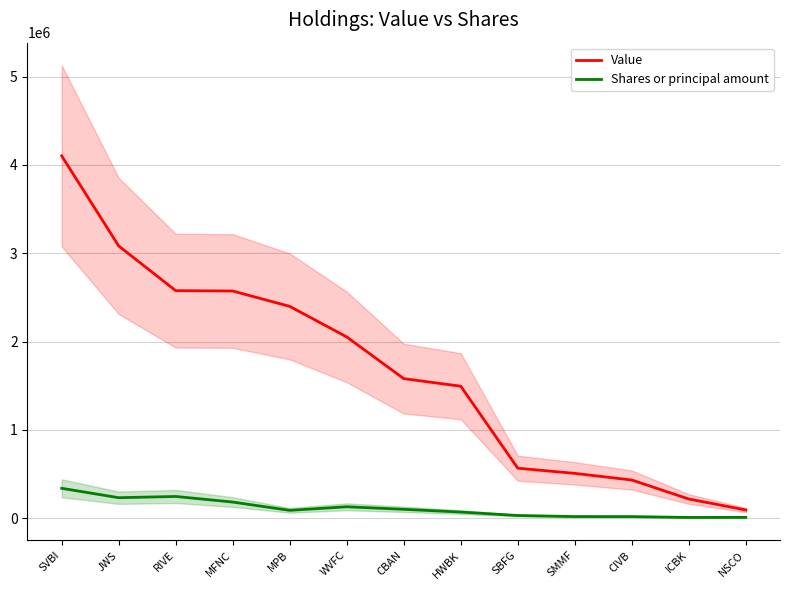

Does the chart display data point markers on the line(s)?

No